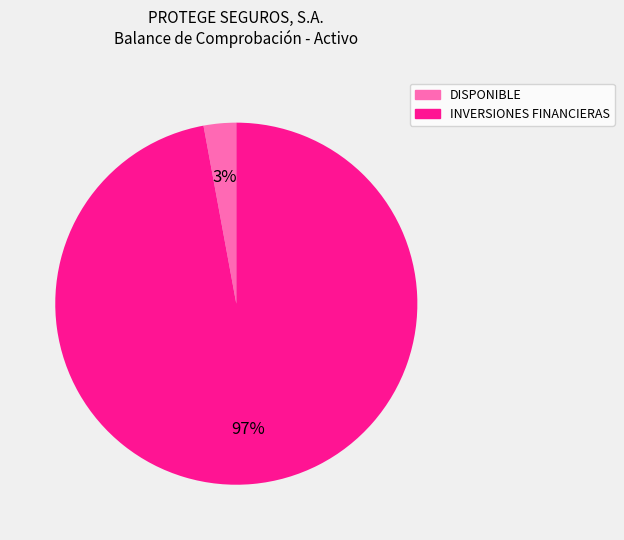

Which slice is the largest?

INVERSIONES FINANCIERAS